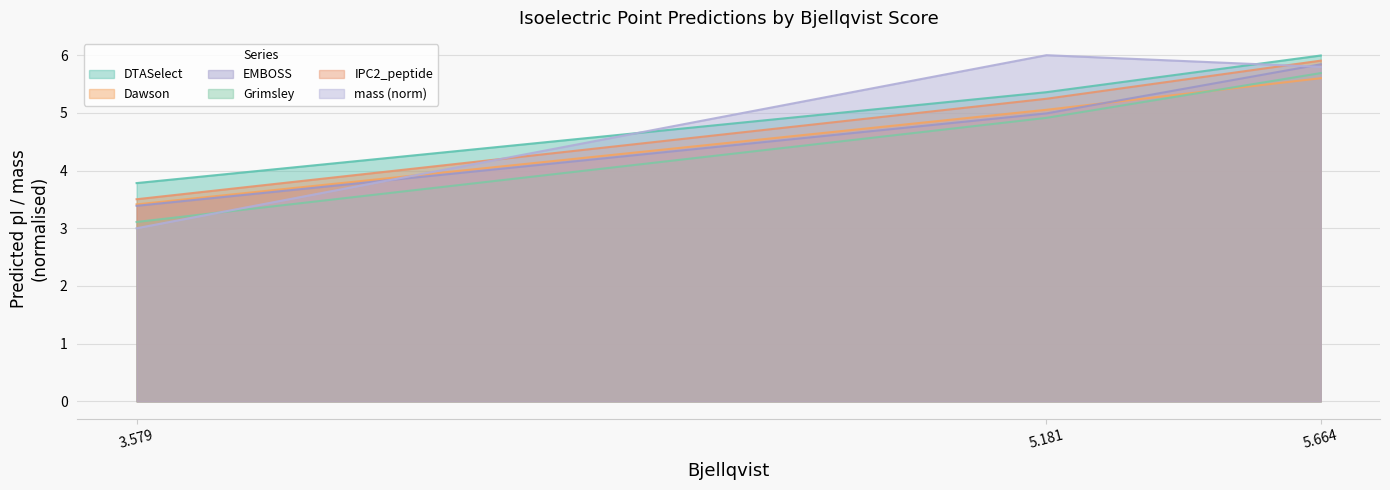

What position from the left is 3.579?

1